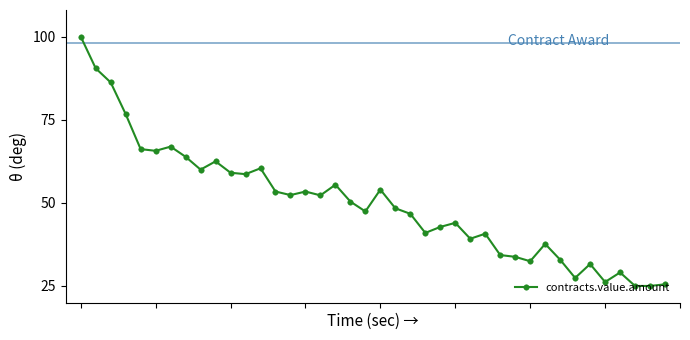

How many categories are shown in the chart?

40